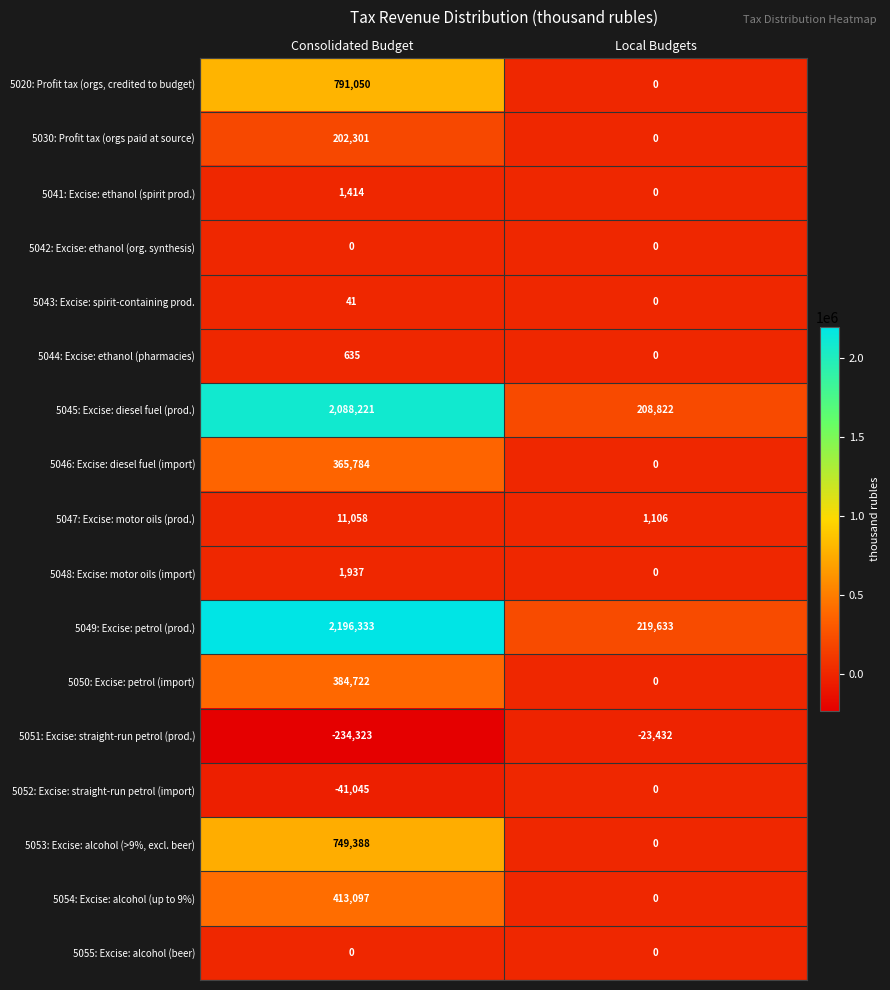

The 5049: Excise: petrol (prod.) series shows 68150 at Local Budgets. True or false?

False